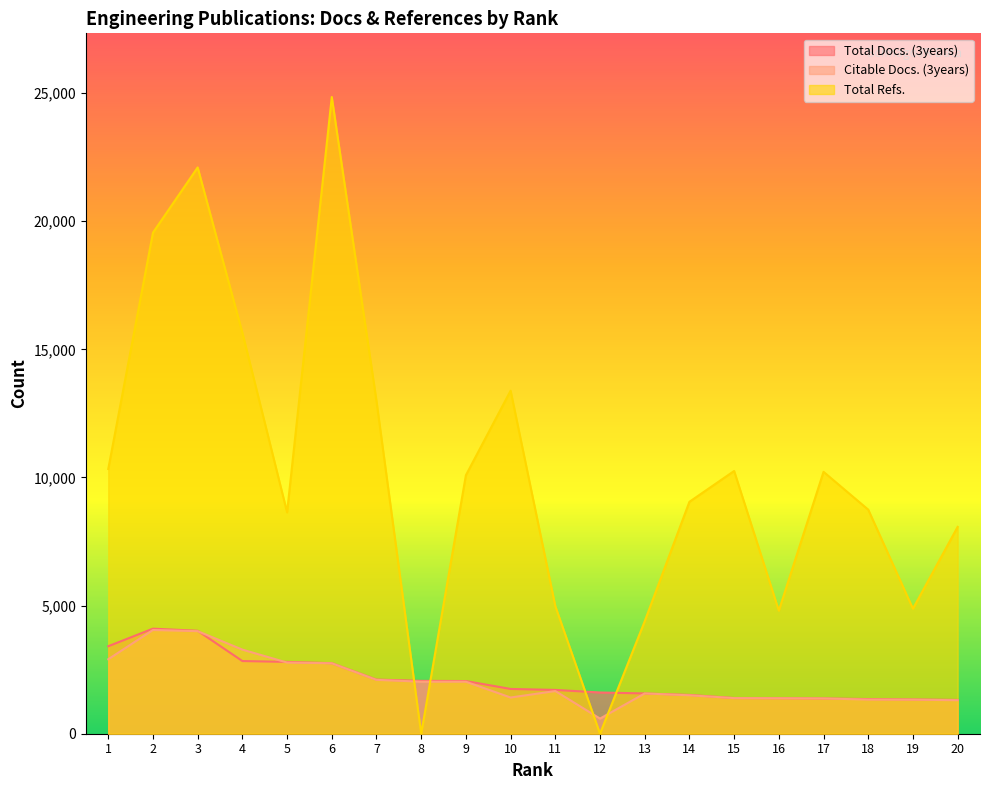

What are all the series names shown in the legend?

Total Docs. (3years), Citable Docs. (3years), Total Refs.